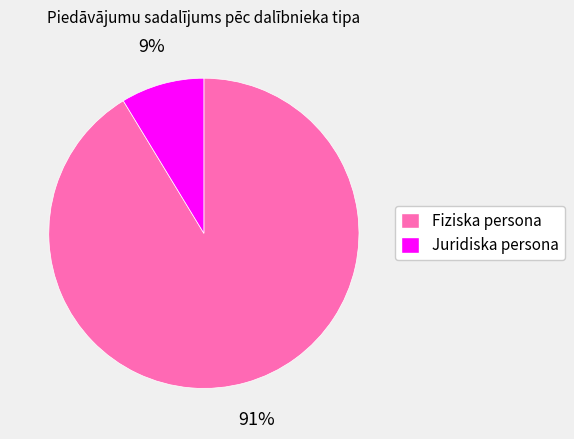

To the nearest percent, what portion does Juridiska persona represent?

9%